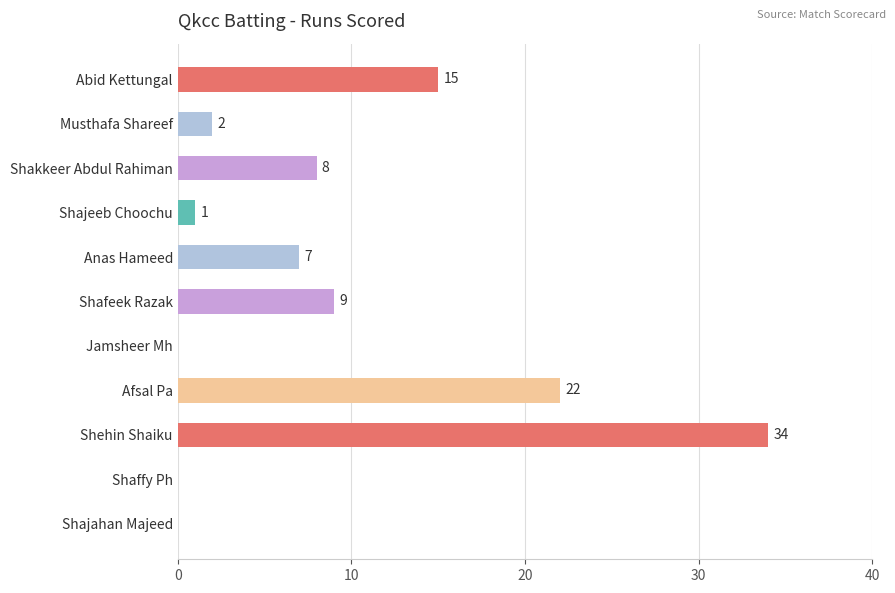

Count the number of categories in the chart.

11